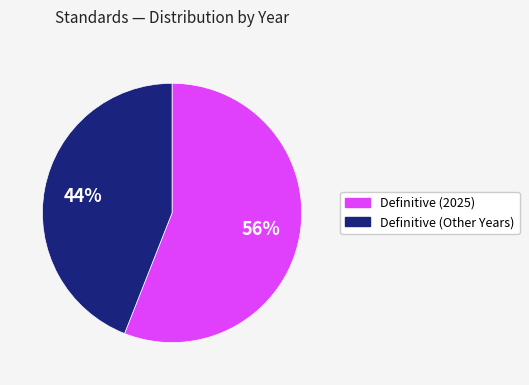

Is there a majority slice in this chart?

Yes